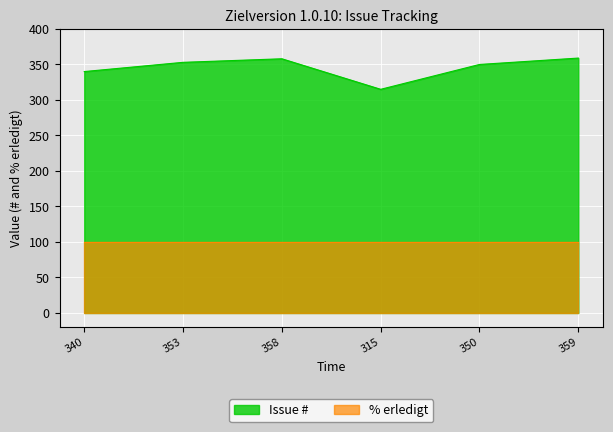

Which label corresponds to the largest value in the chart?

359